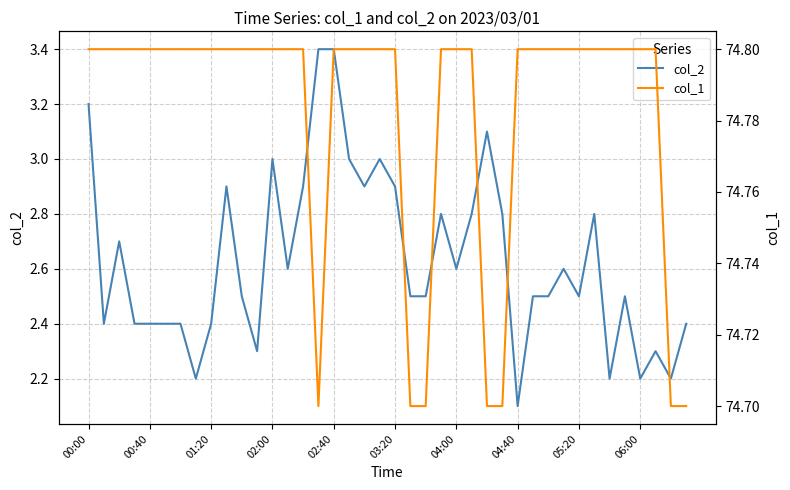

List the series in order of their overall mean, lowest first.

col_2, col_1